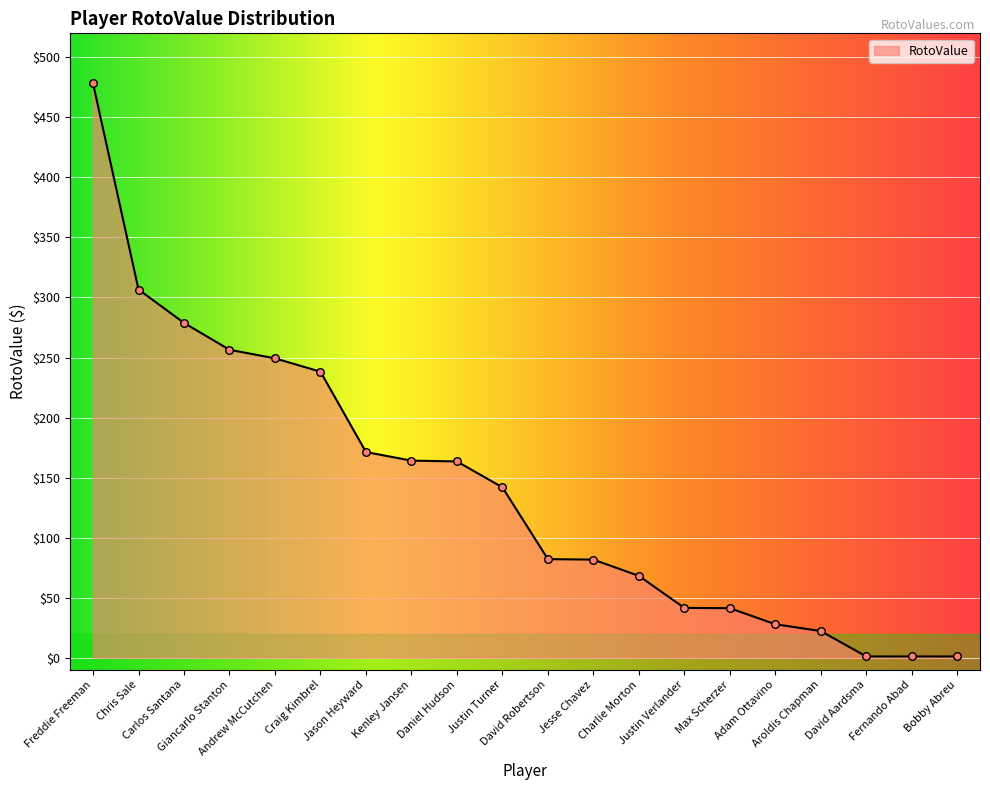

Which has a higher value, Daniel Hudson or David Robertson?

Daniel Hudson